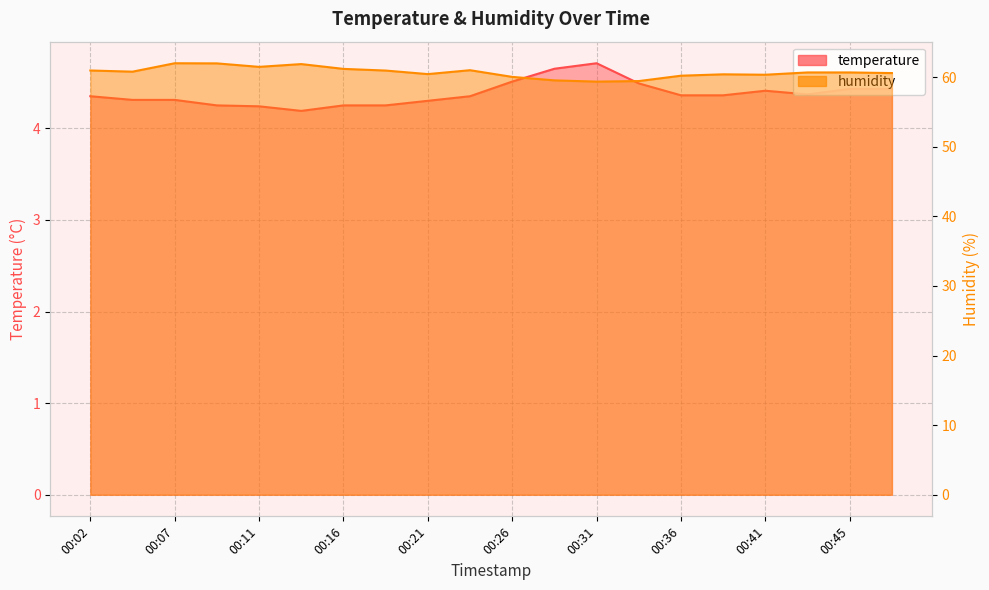

Is the value of temperature at 00:24 greater than the value of humidity at 00:19?

No